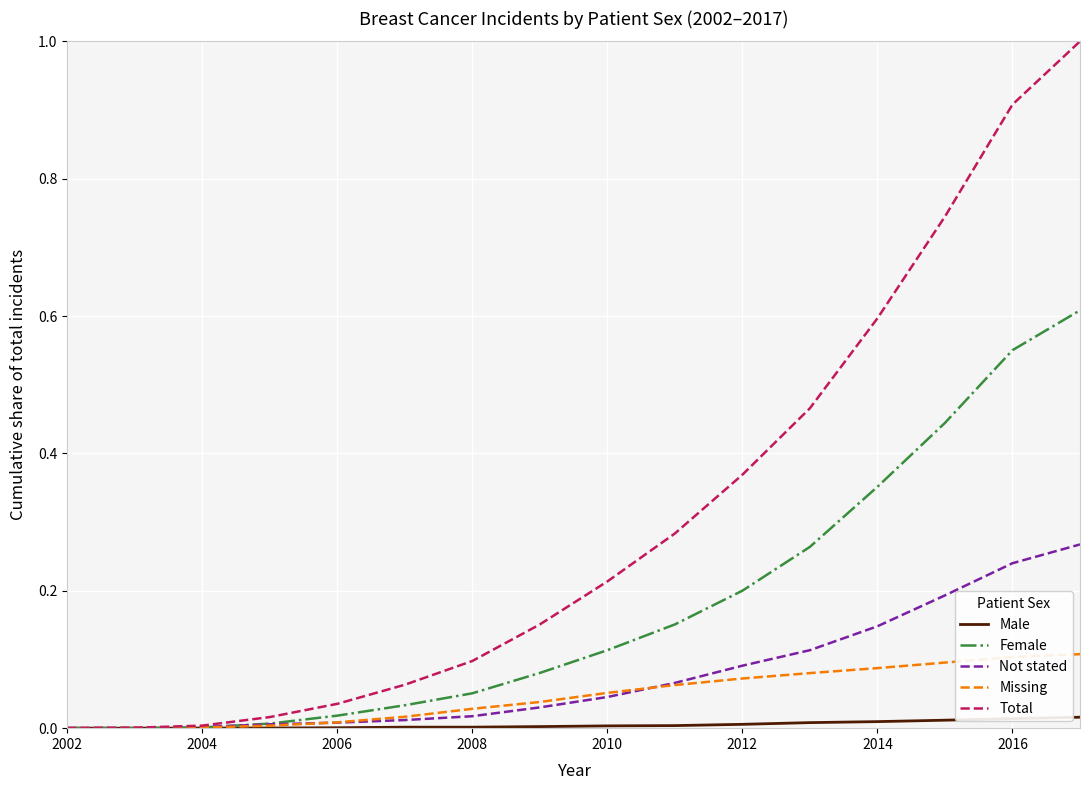

Which series has the widest spread of values?

Total